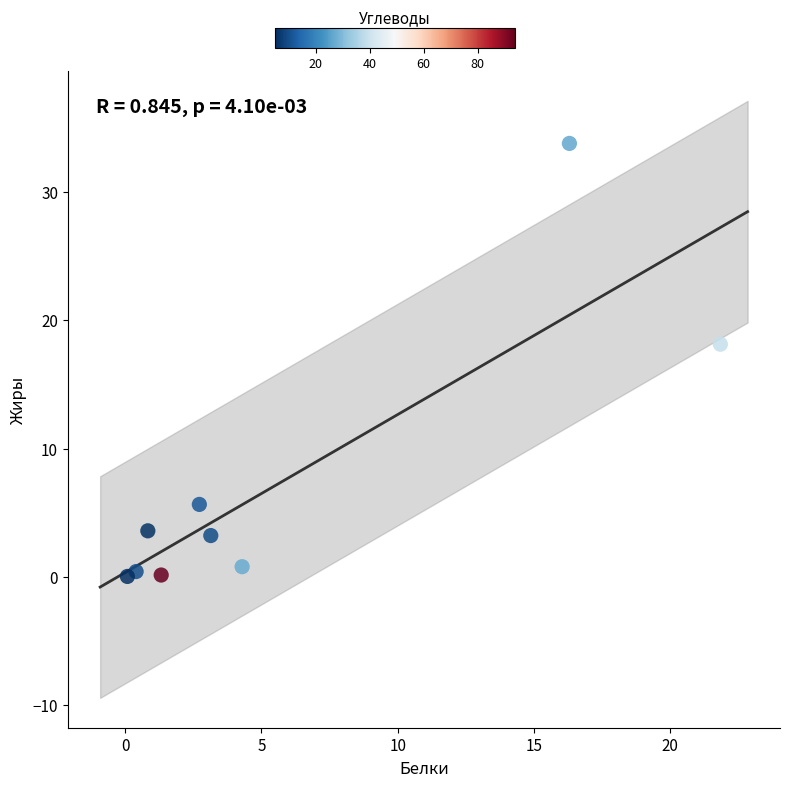

What is the range of X values (max minus min)?

21.8